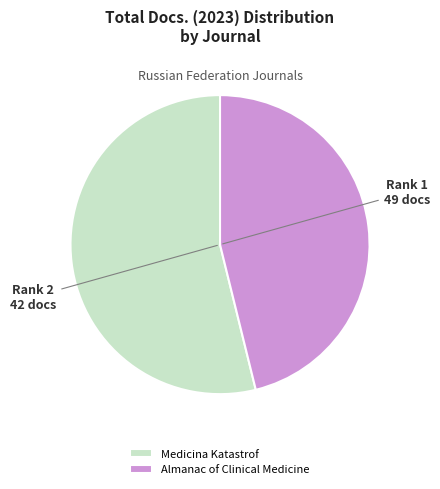

Rank the categories by value from lowest to highest.

Almanac of Clinical Medicine, Medicina Katastrof